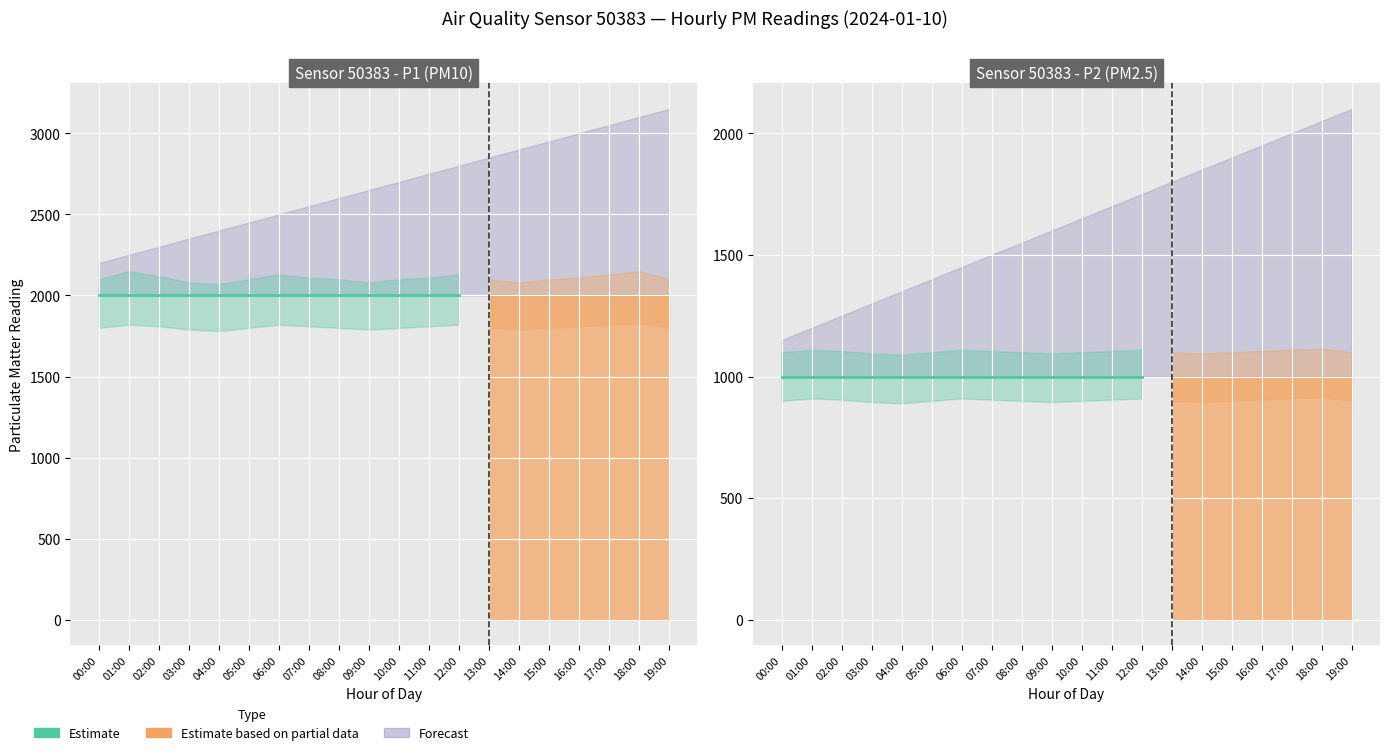

Does the chart display data point markers on the line(s)?

No